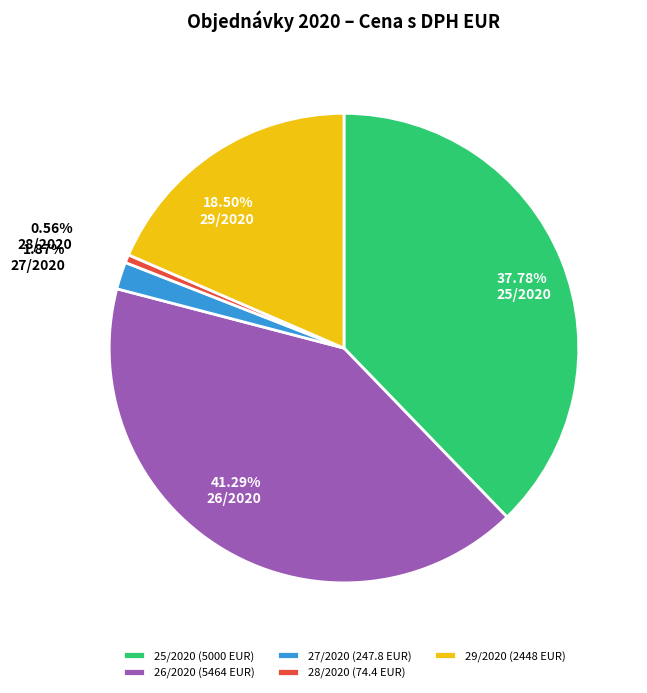

Is 28/2020 the majority of the pie?

No